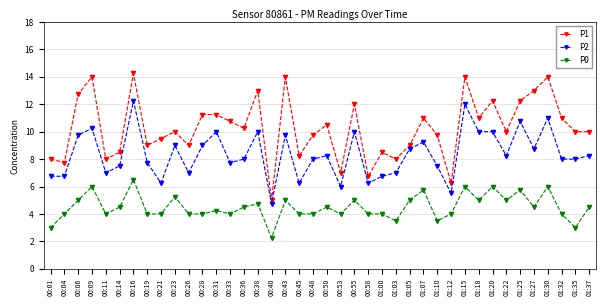

How many categories are shown in the chart?

40